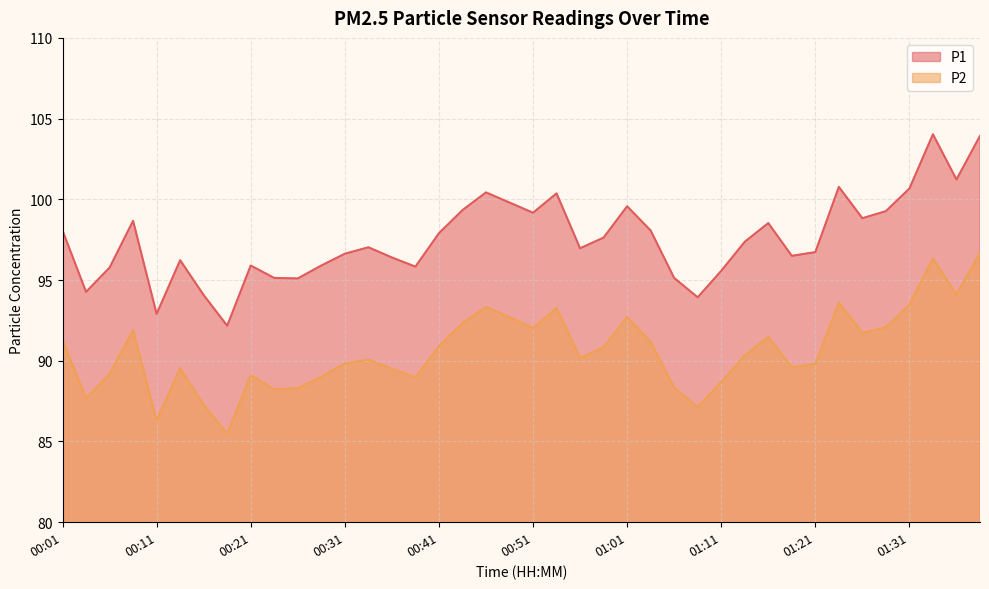

Does the chart have visible grid lines?

Yes